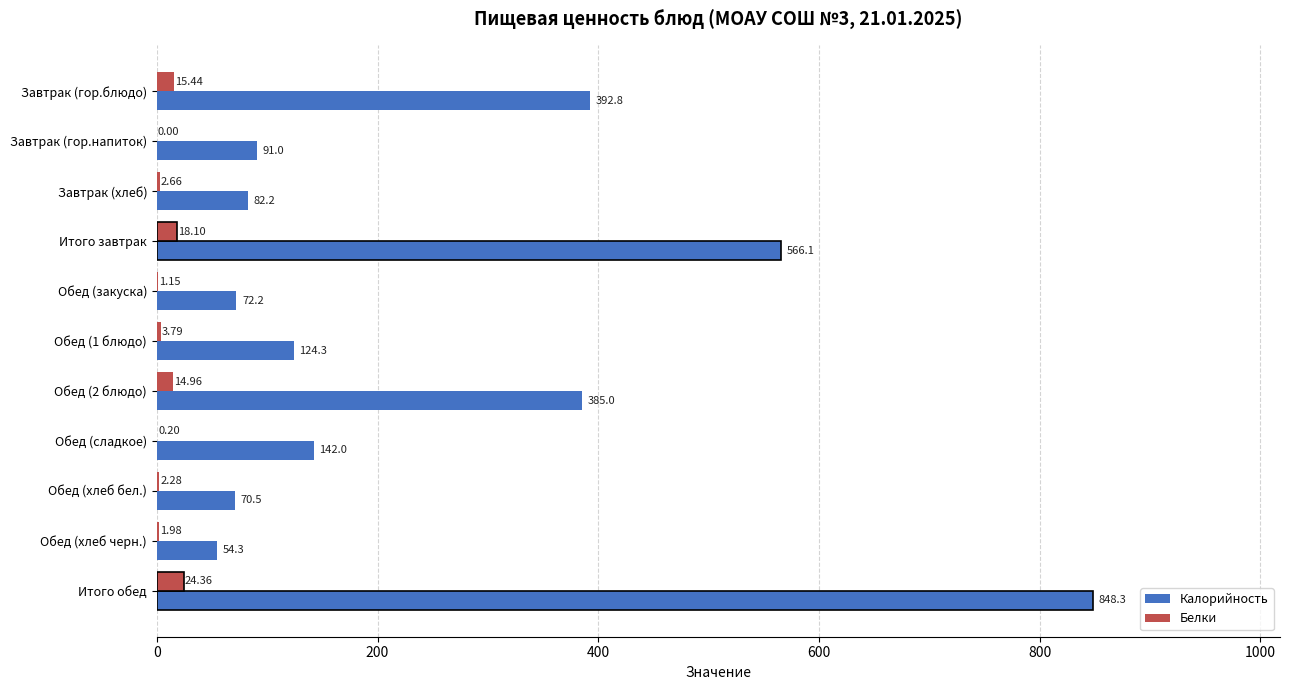

Count the number of categories in the chart.

11